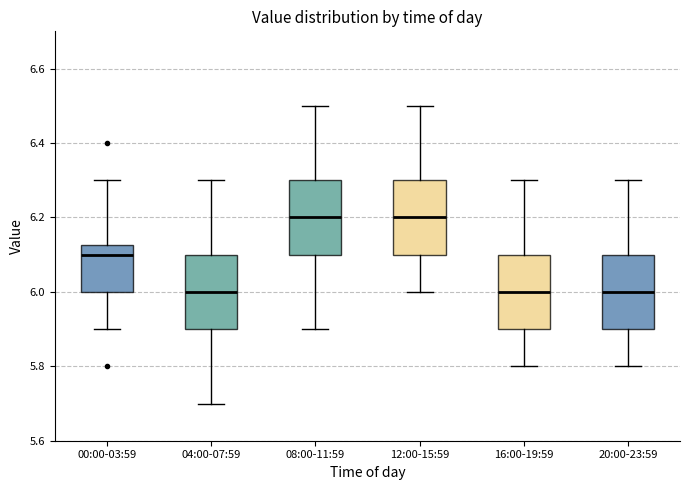

Reading left to right, transcribe this box plot: for each box, give where its median line is, the range the box spans, and where its two whiskers end, as read against the y-axis. The values are not printed on the chart, so give them approximately, as read against the axis.

00:00-03:59: median 6.10, box 6.00 to 6.12, whiskers 5.90 to 6.30
04:00-07:59: median 6.00, box 5.90 to 6.10, whiskers 5.70 to 6.30
08:00-11:59: median 6.20, box 6.10 to 6.30, whiskers 5.90 to 6.50
12:00-15:59: median 6.20, box 6.10 to 6.30, whiskers 6.00 to 6.50
16:00-19:59: median 6.00, box 5.90 to 6.10, whiskers 5.80 to 6.30
20:00-23:59: median 6.00, box 5.90 to 6.10, whiskers 5.80 to 6.30